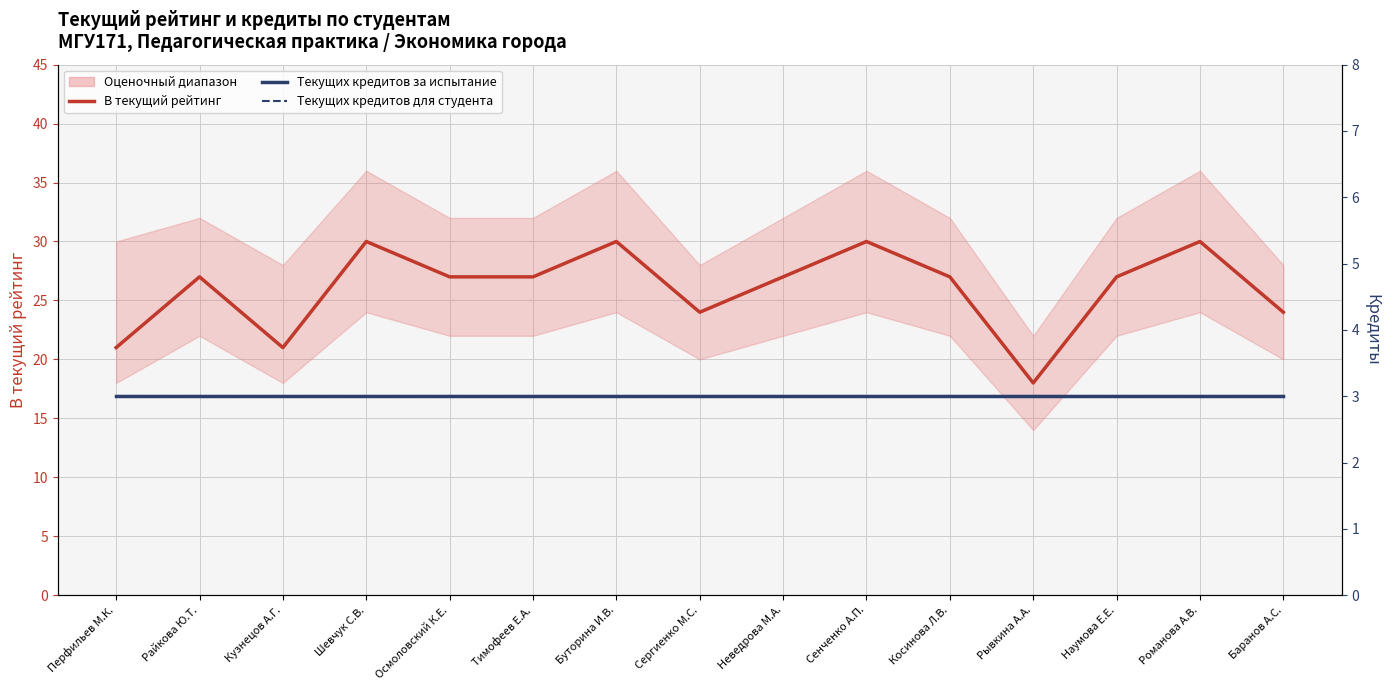

Rank the series at Кузнецов А.Г. from highest to lowest value.

В текущий рейтинг, Текущих кредитов за испытание, Текущих кредитов для студента